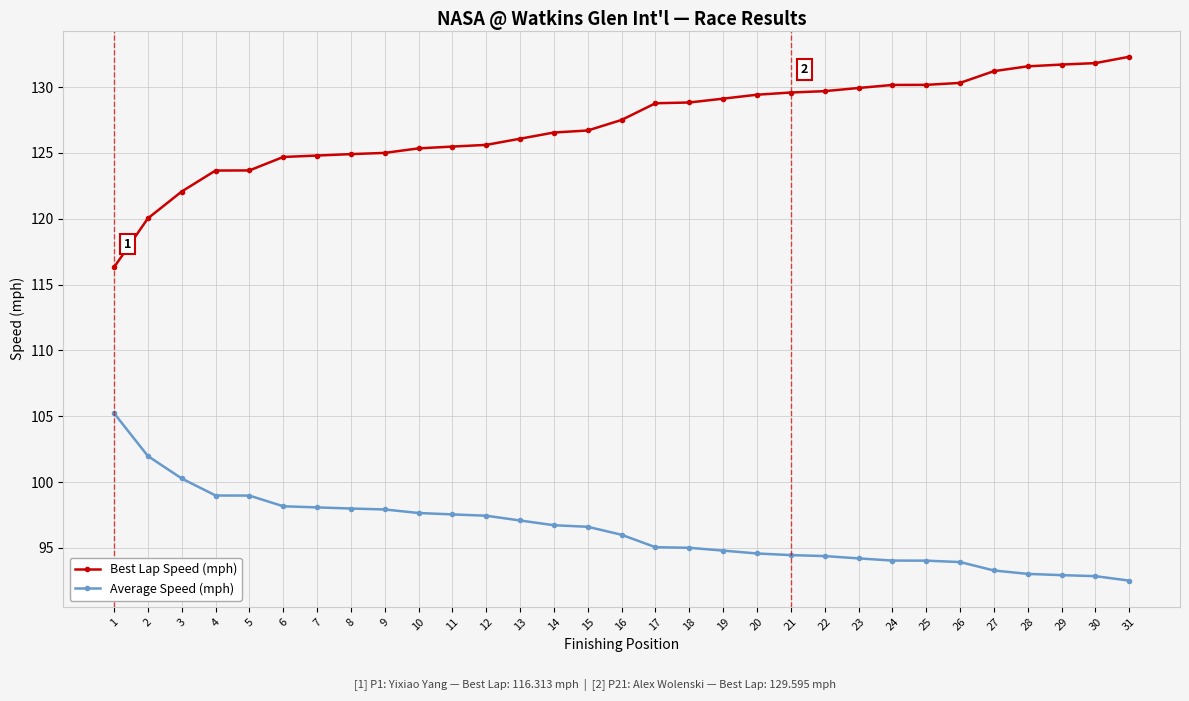

How many distinct data groups are displayed?

2